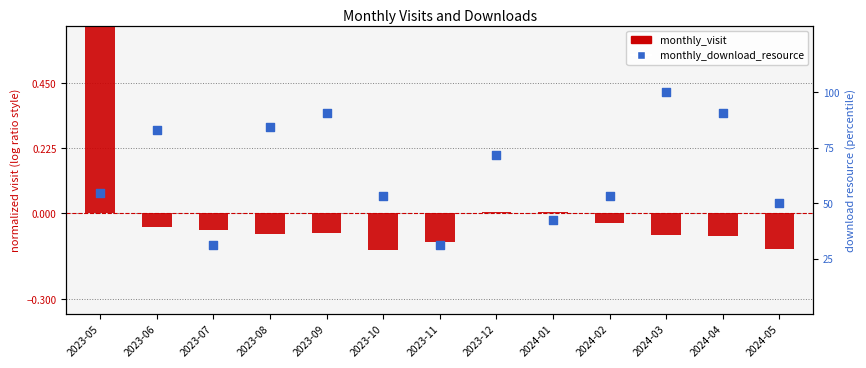

What are all the series names shown in the legend?

monthly_visit, monthly_download_resource